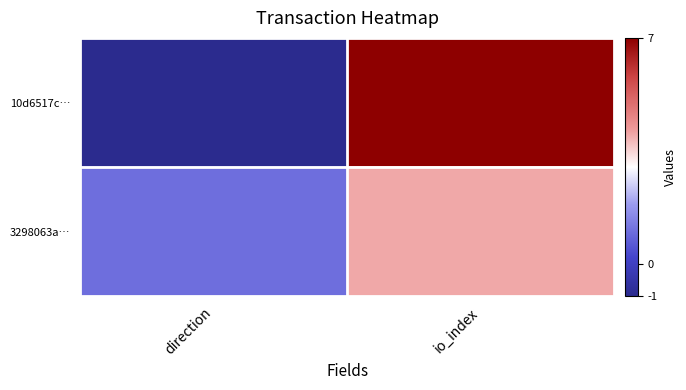

Reading right to left, transcribe all the data shown in this chart.

10d6517c…: io_index=7	direction=-1
3298063a…: io_index=4	direction=1